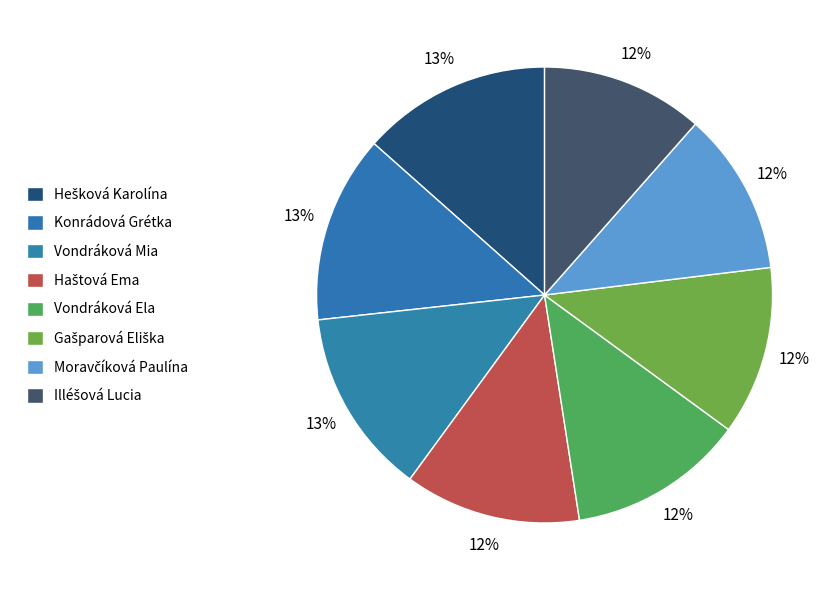

Count the number of slices in the pie.

8